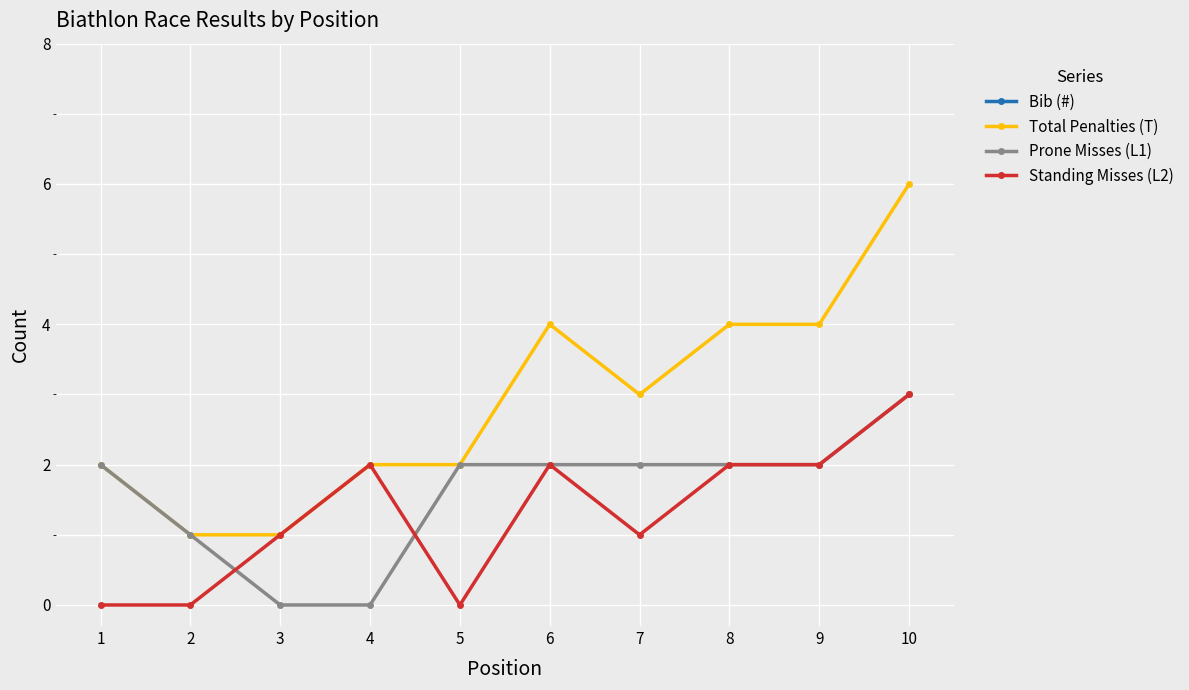

How many values in Standing Misses (L2) are above zero?

7